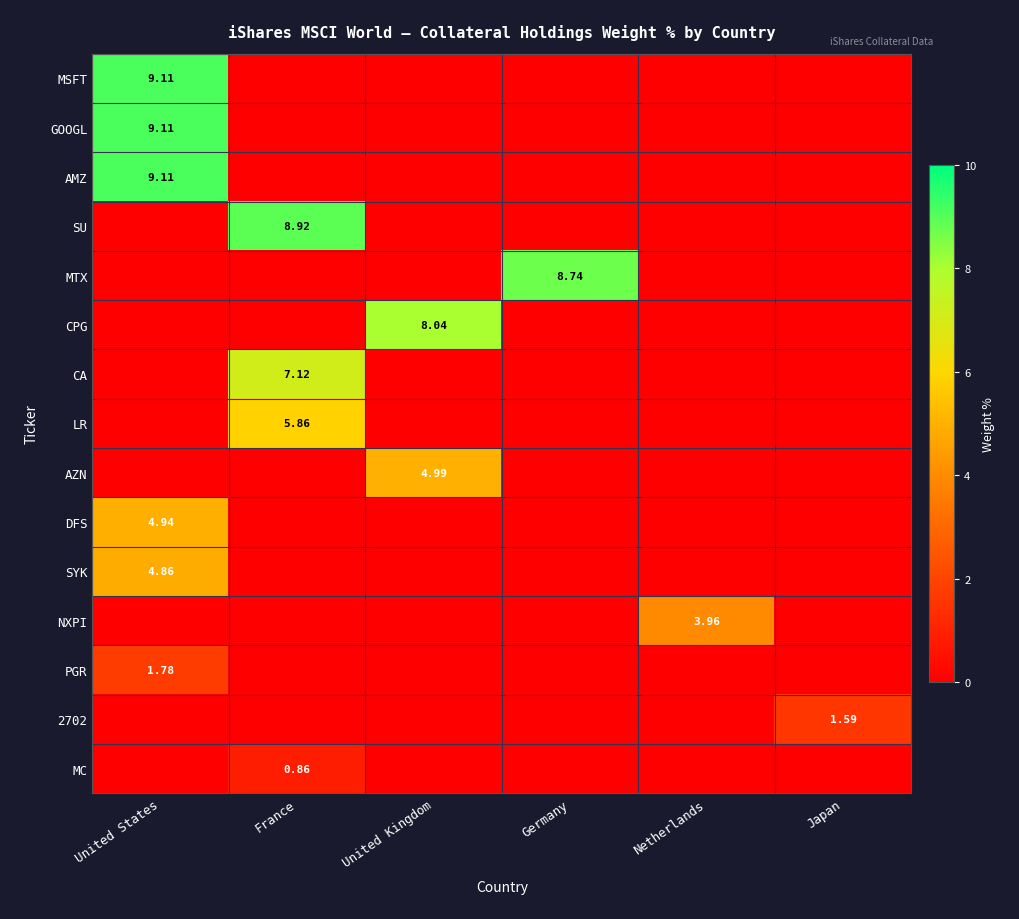

List the labels in order of PGR value, smallest first.

France, United Kingdom, Germany, Netherlands, Japan, United States